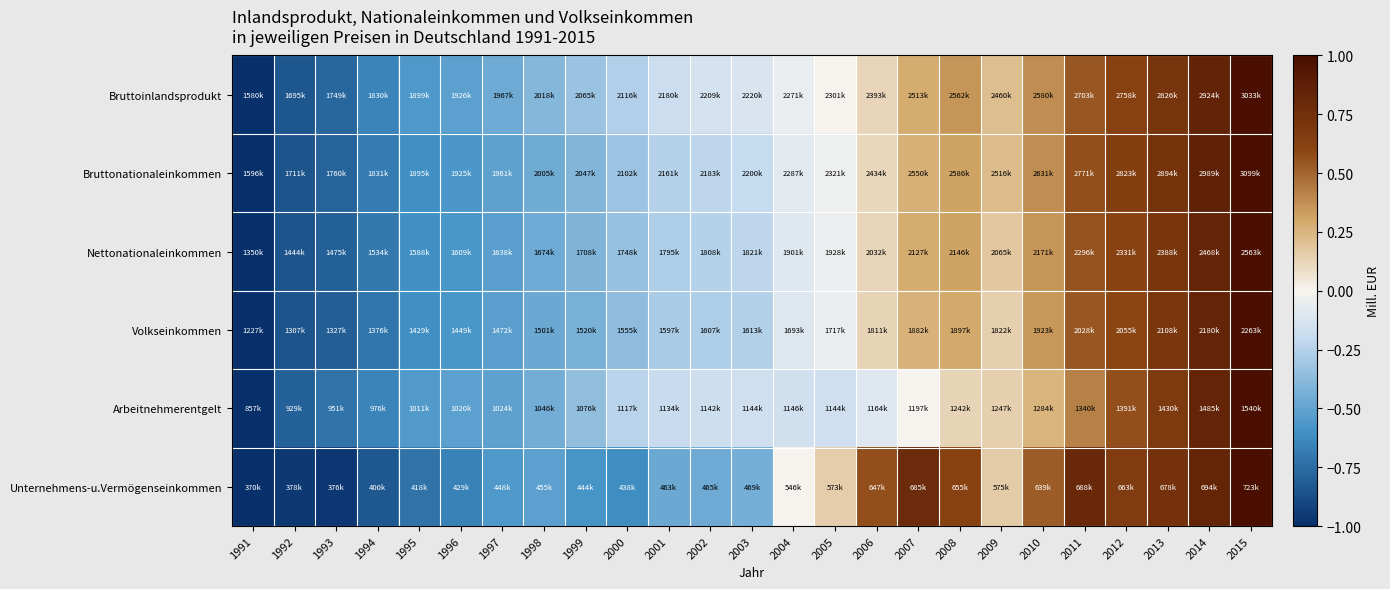

What is the maximum value shown in the chart?

1.0